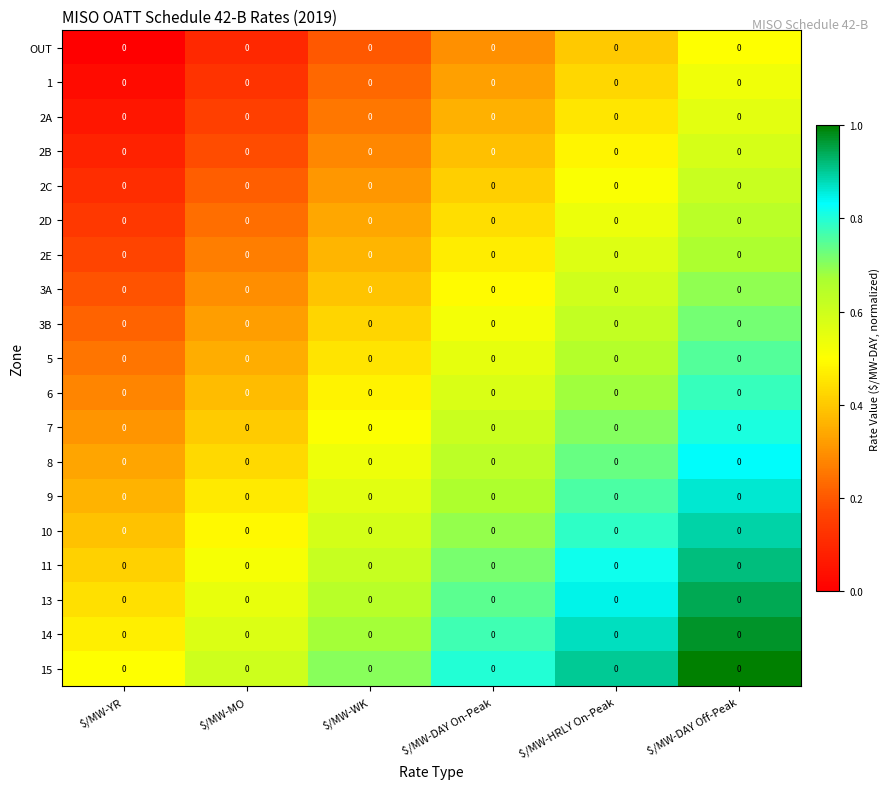

What is the lowest value of the 2A series?

0.1